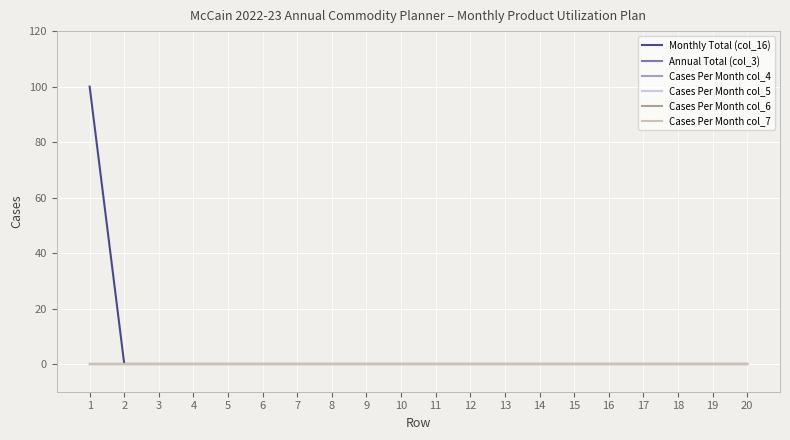

Is this an area chart (filled region under the line)?

No